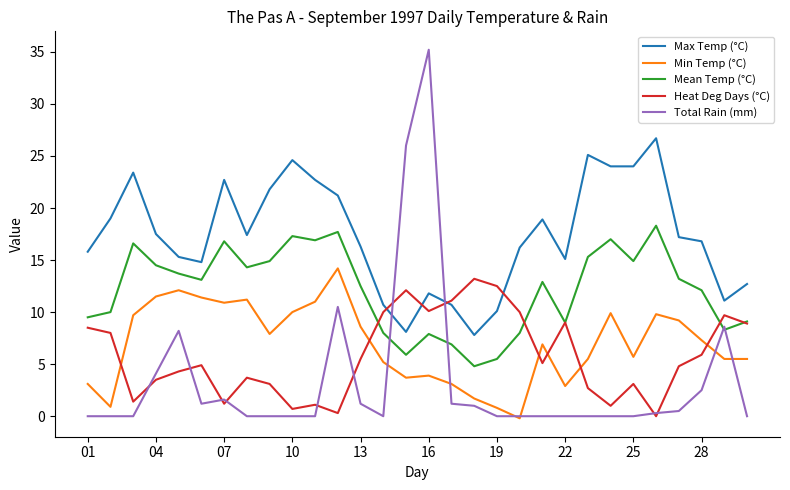

Which series has the largest total across all categories?

Max Temp (°C)